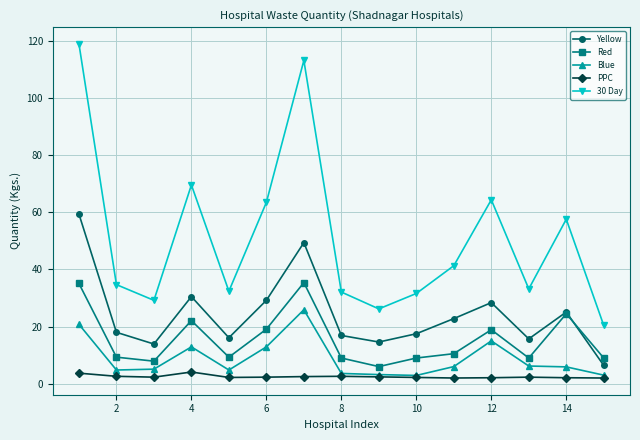

What is the average value of the Yellow series?

24.3